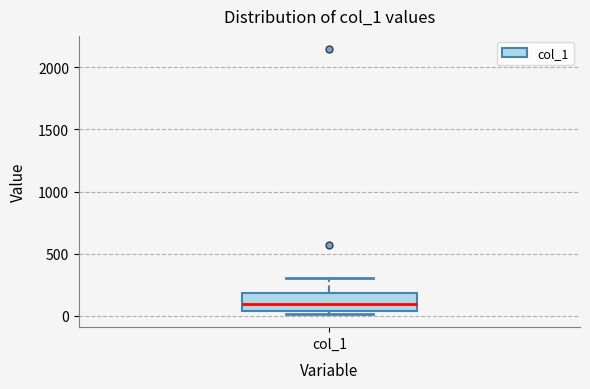

Where is the upper edge of the box for col_1 on the y-axis? The values are not printed on the chart, so give them approximately, as read against the axis.

200